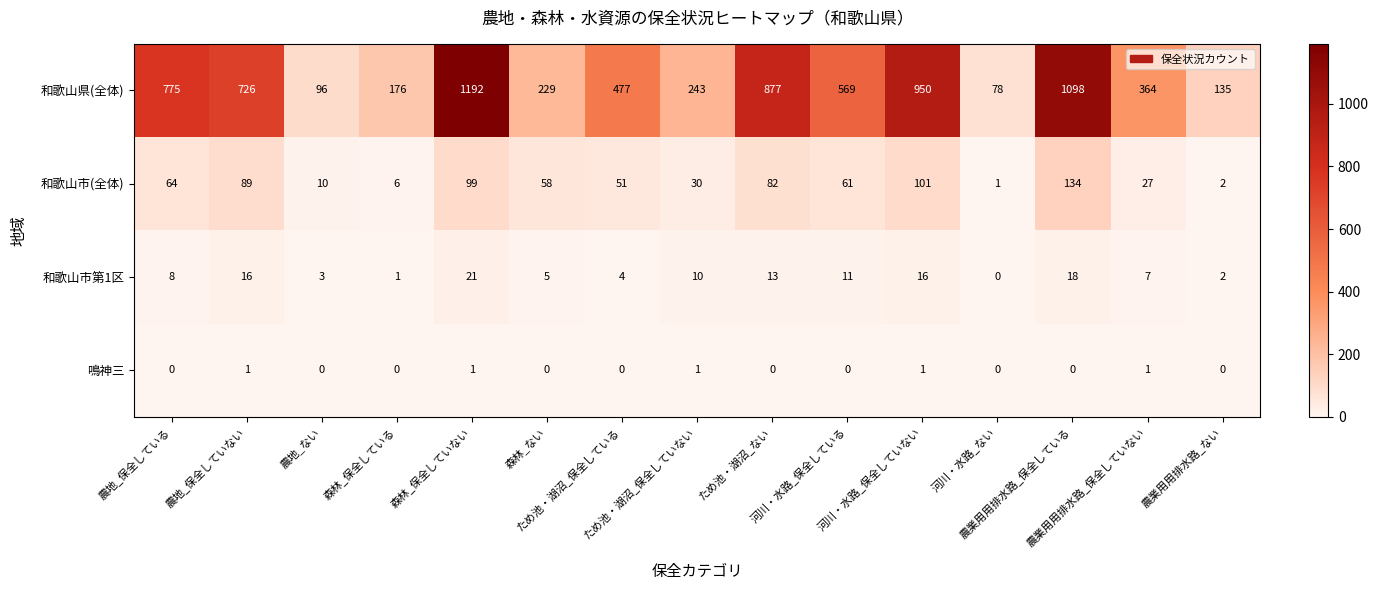

Which series has the largest range (max minus min)?

和歌山県(全体)